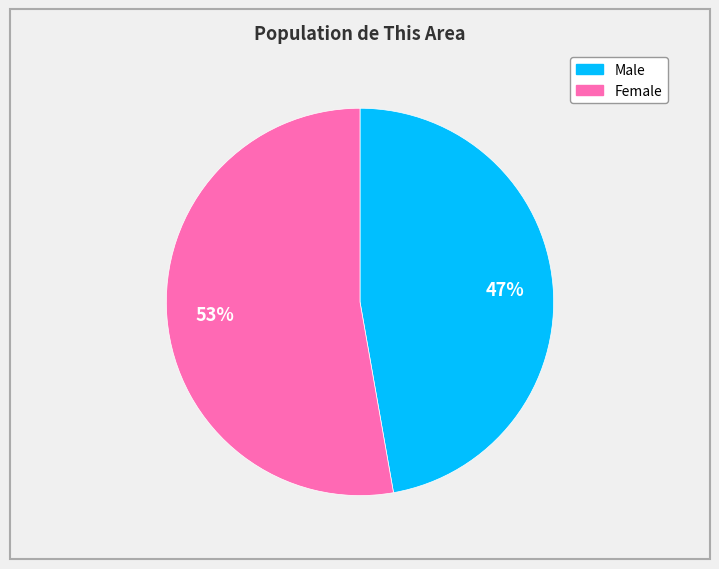

Count the number of slices in the pie.

2